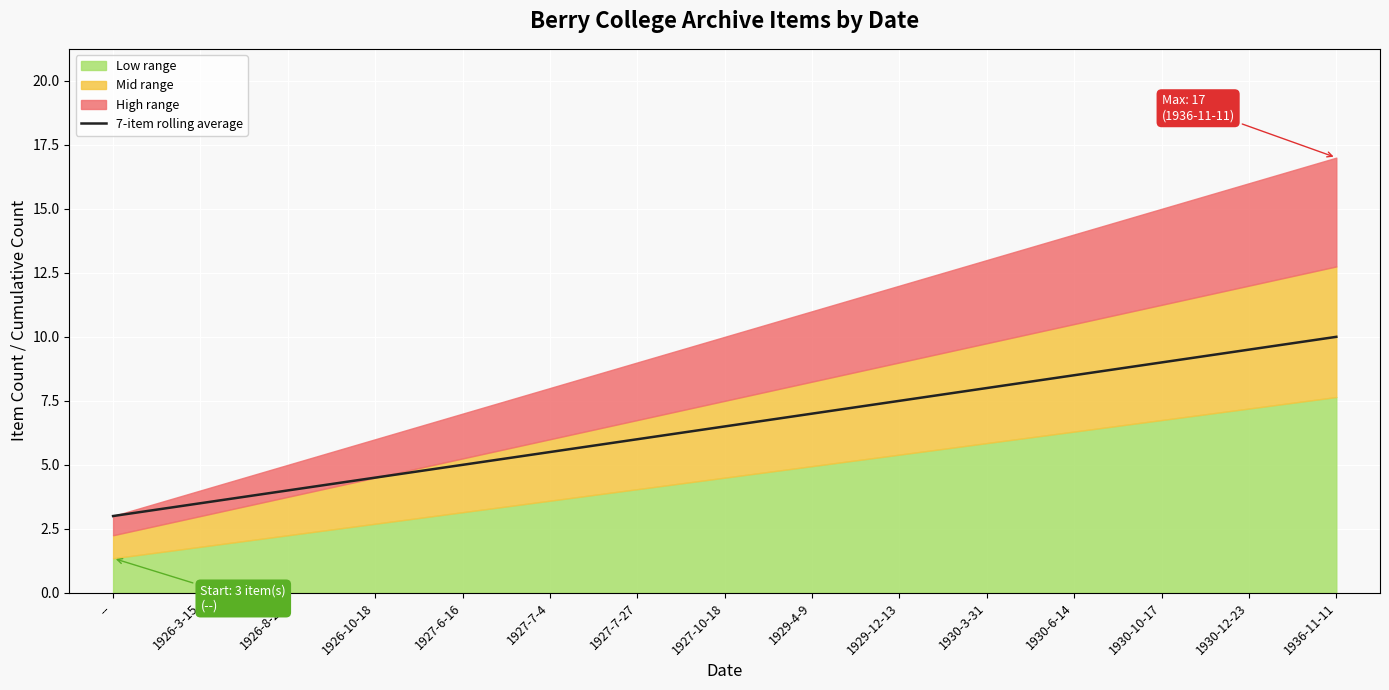

At which label does 7-item rolling average reach its minimum?

--